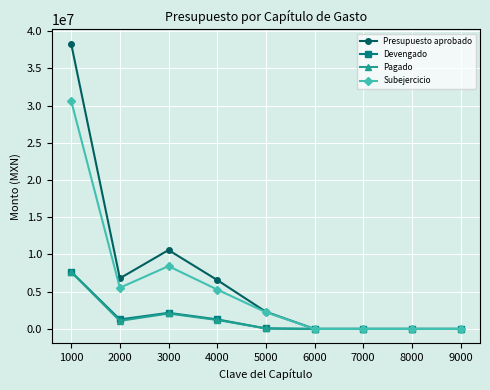

Which category has the highest value in the Subejercicio series?

1000